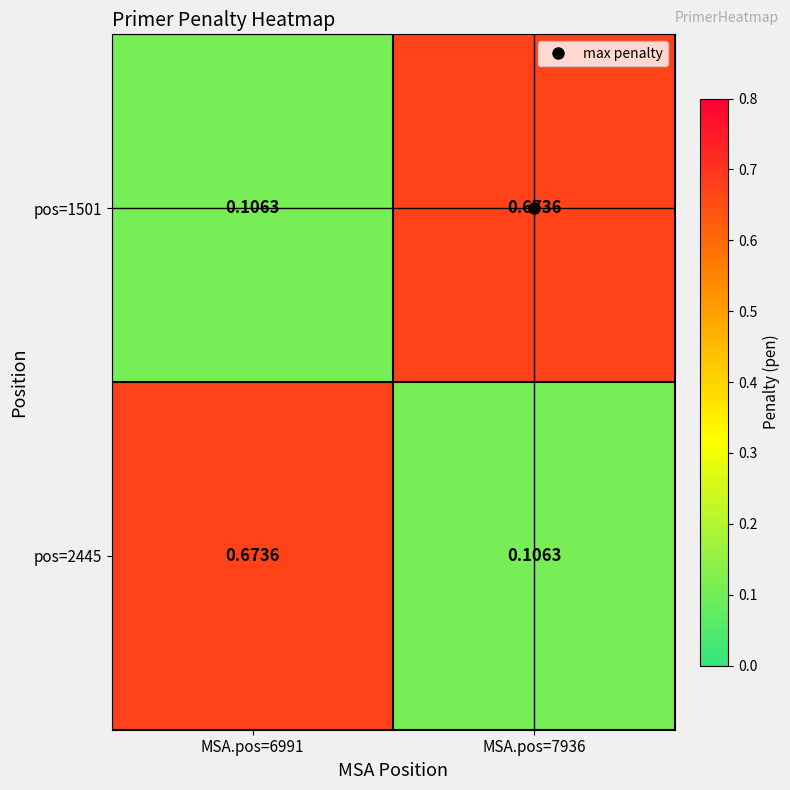

Is the value of pos=2445 at MSA.pos=7936 greater than the value of pos=1501 at MSA.pos=7936?

No